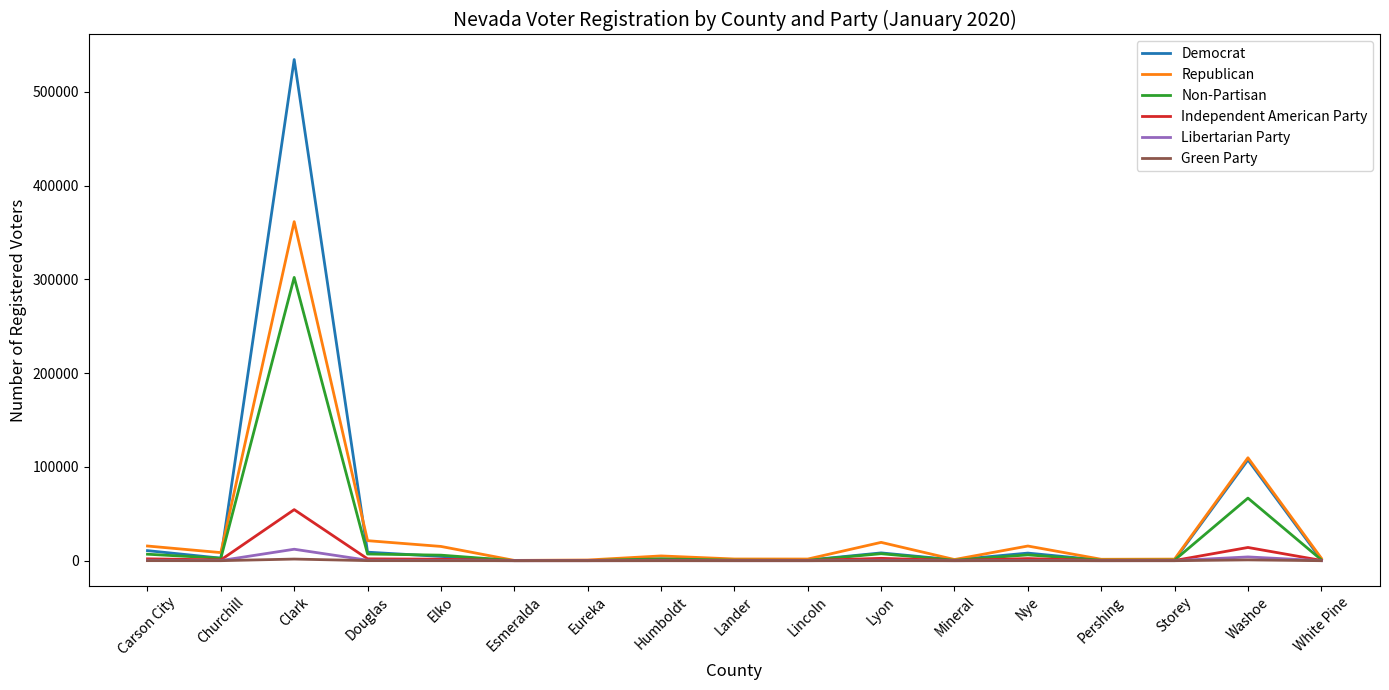

Is it true that Independent American Party equals 95368 at Clark?

False